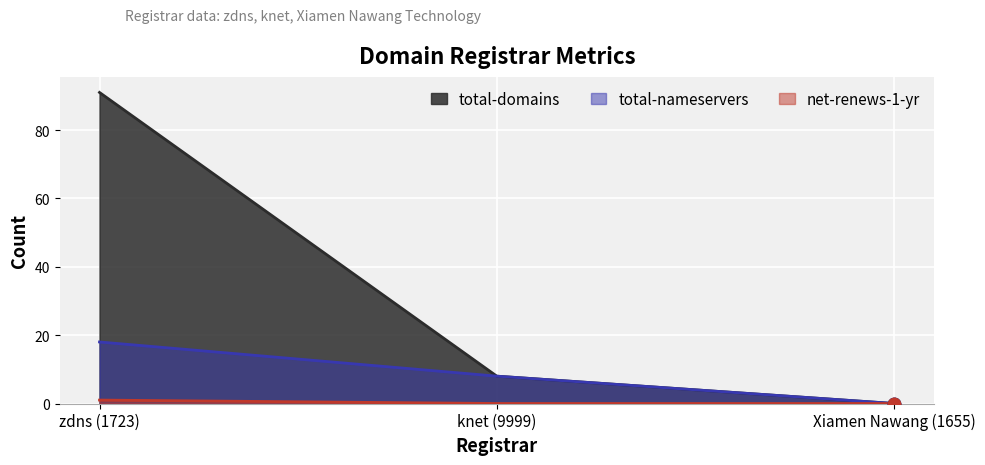

At how many categories does at least one series exceed 6?

2